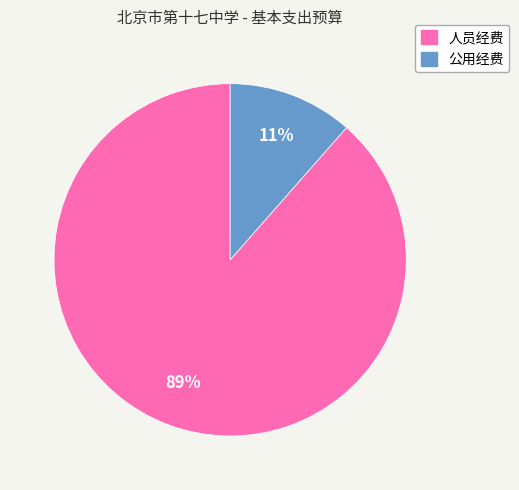

Rank the categories by value from lowest to highest.

公用经费, 人员经费